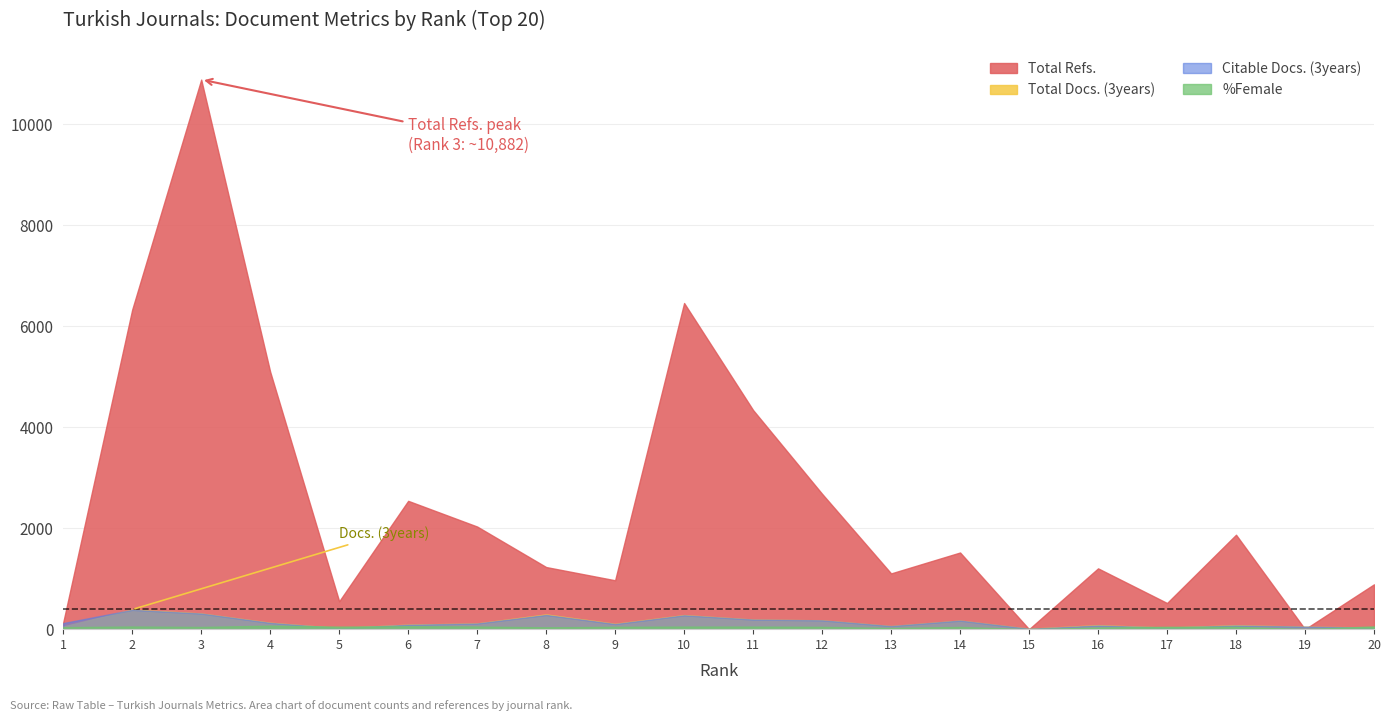

Which series has the largest range (max minus min)?

Total Refs.